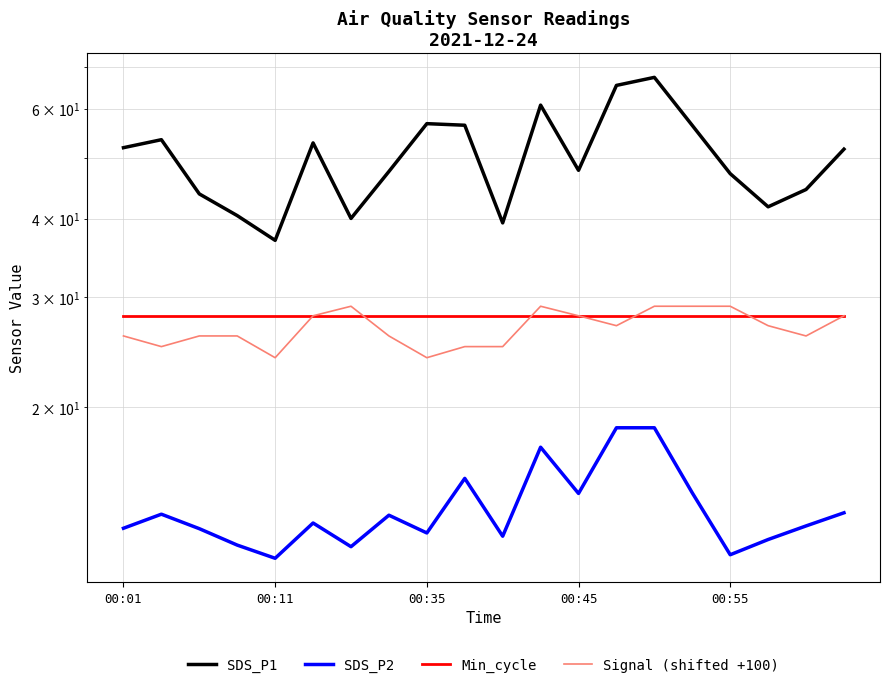

Between 00:35 and 14, which series saw the biggest shift?

SDS_P1